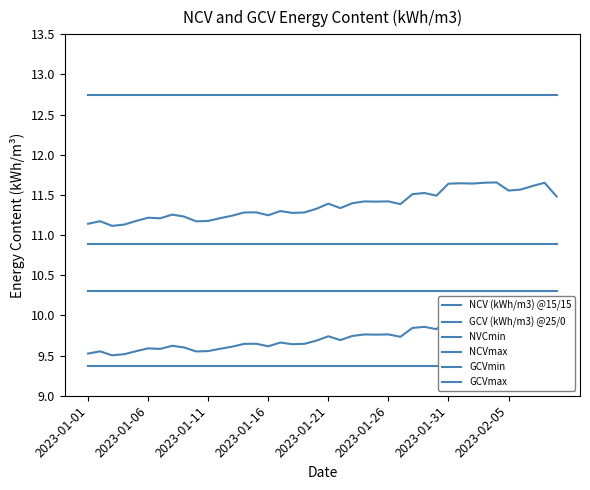

Which label corresponds to the largest value in the chart?

2023-01-01